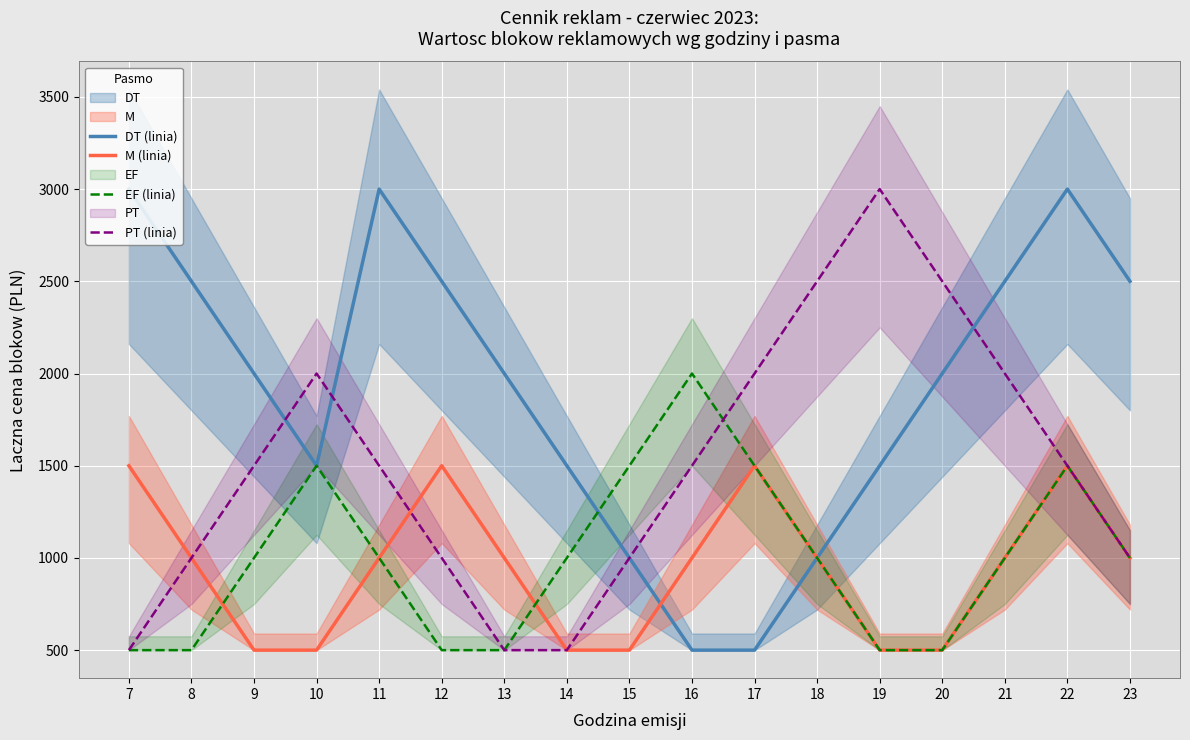

Rank the series by their maximum value, from lowest to highest.

M (linia), EF (linia), DT (linia), PT (linia)